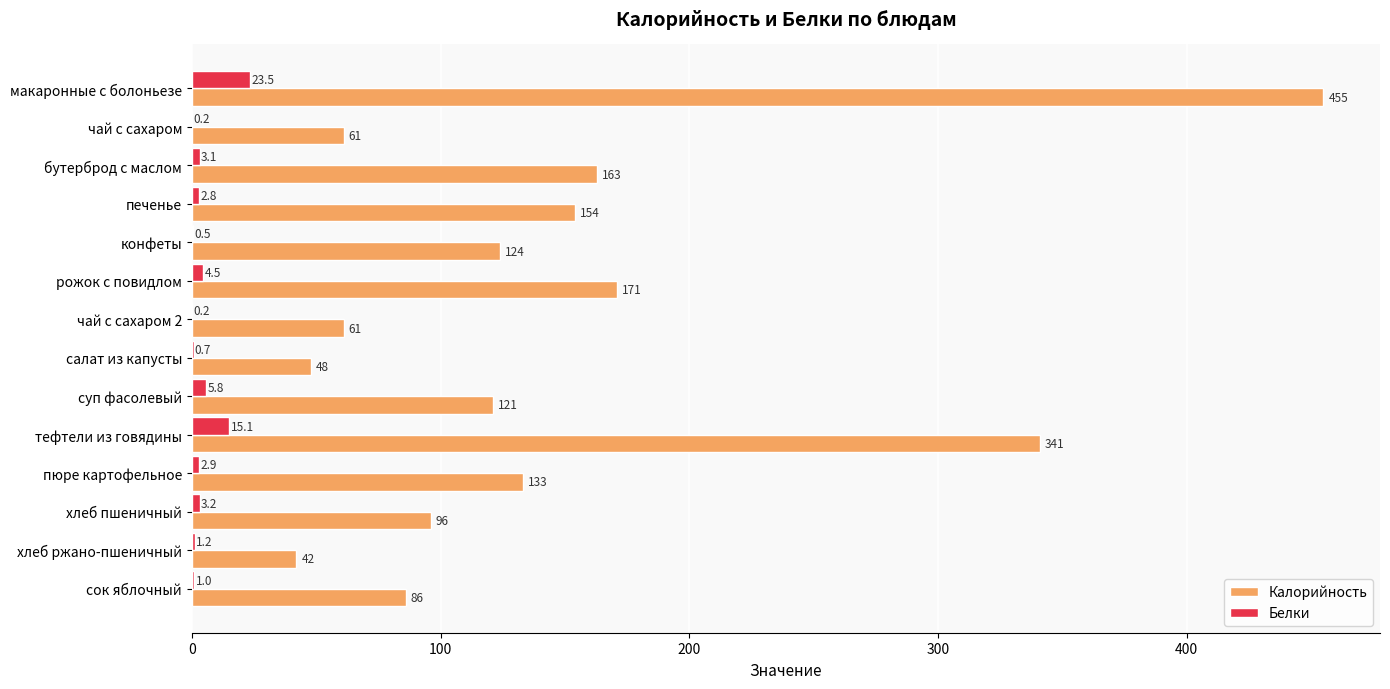

Which series changed the most between конфеты and хлеб ржано-пшеничный?

Калорийность